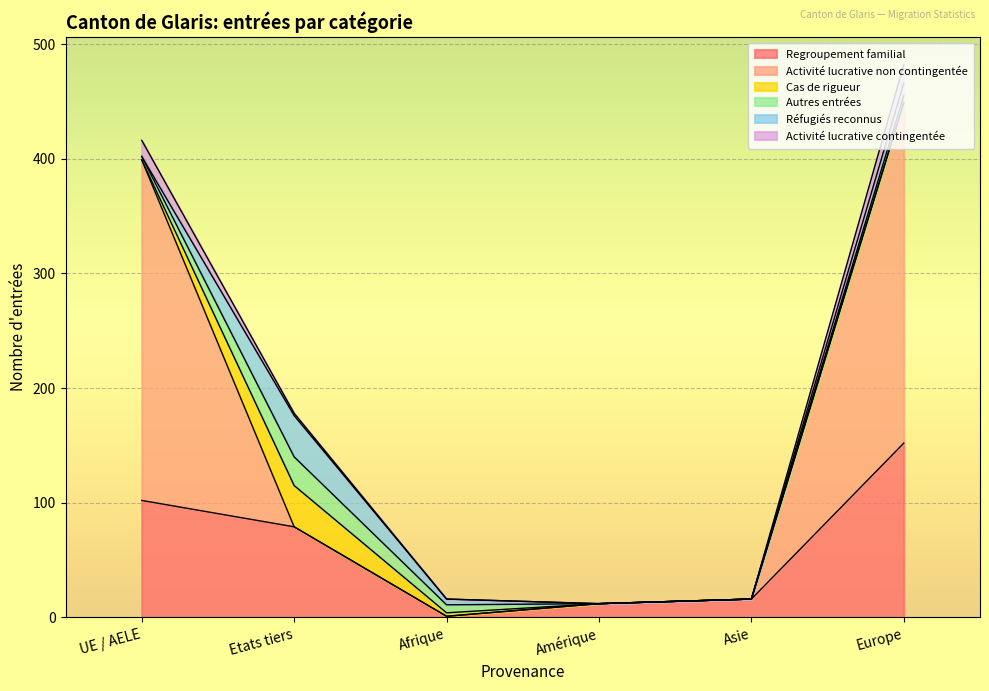

Where is Activité lucrative contingentée nearest to the value 226?

Etats tiers